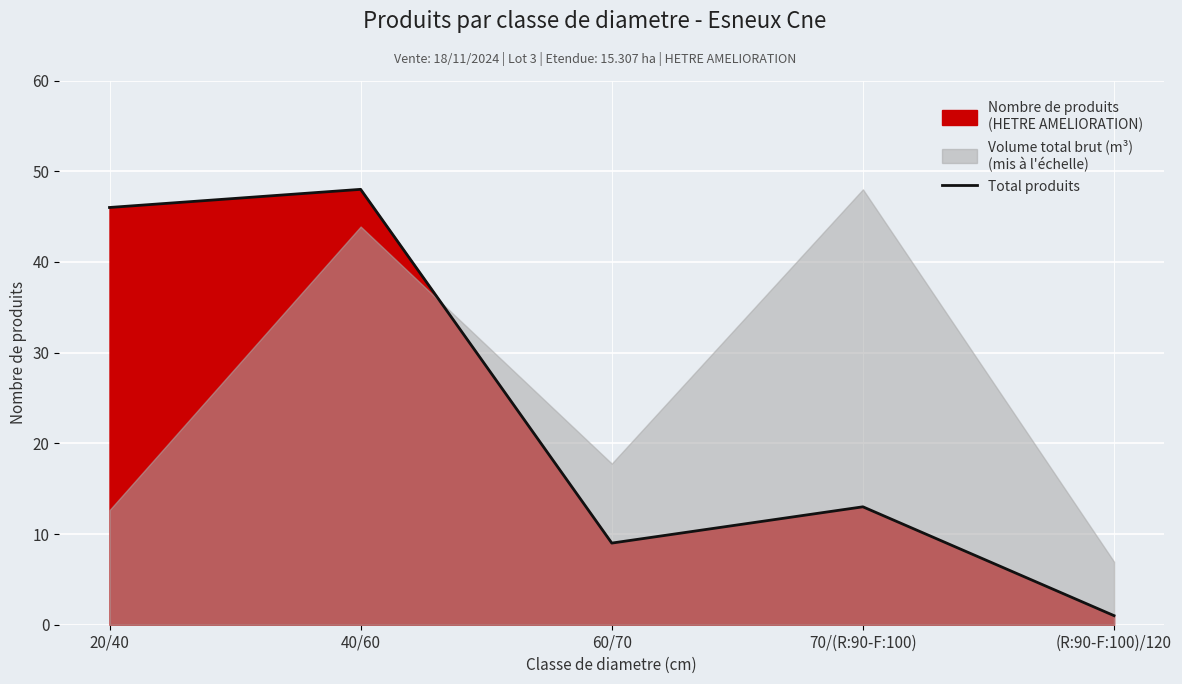

The value at 20/40 is 46. True or false?

True